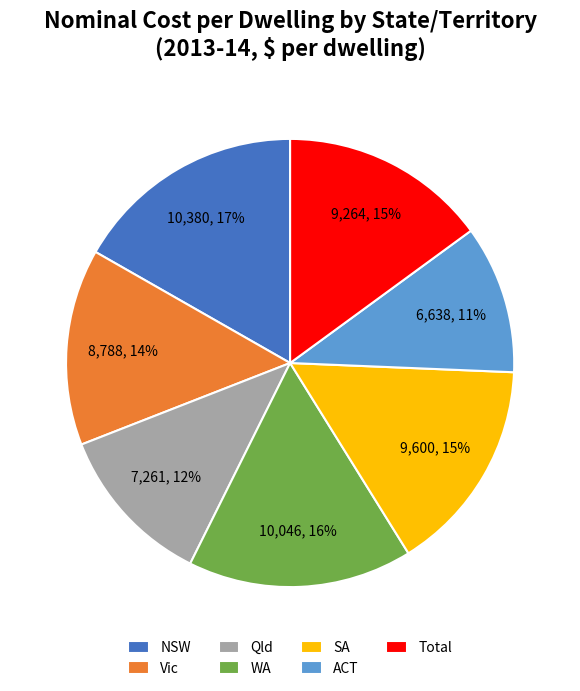

What percentage is the SA slice, to the nearest percent?

15%